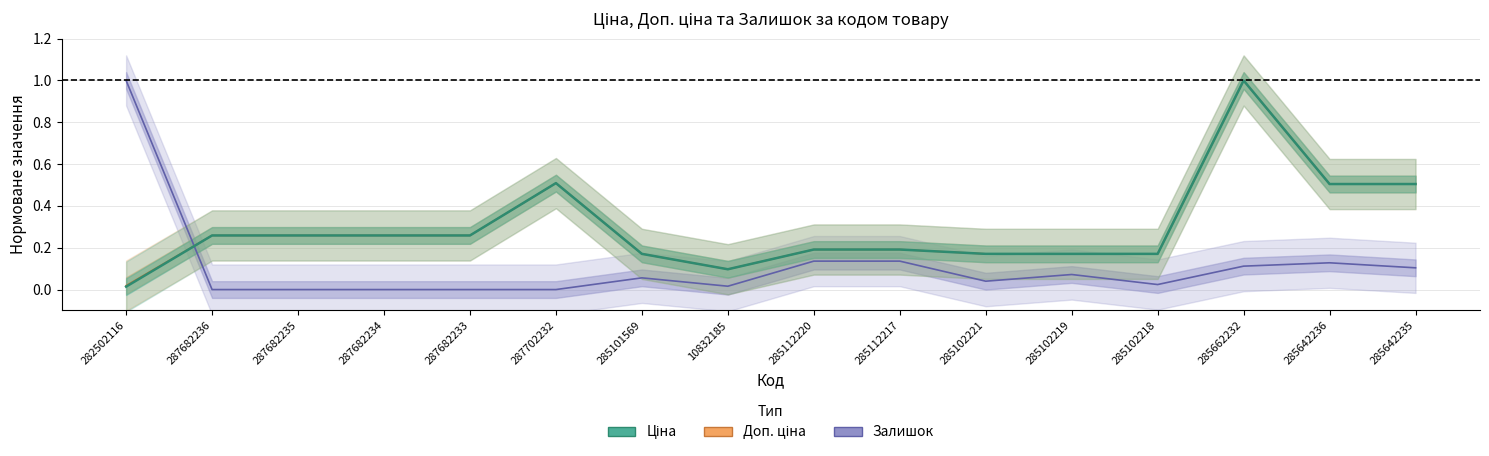

The value of Залишок at 285662232 is 0.1. True or false?

True